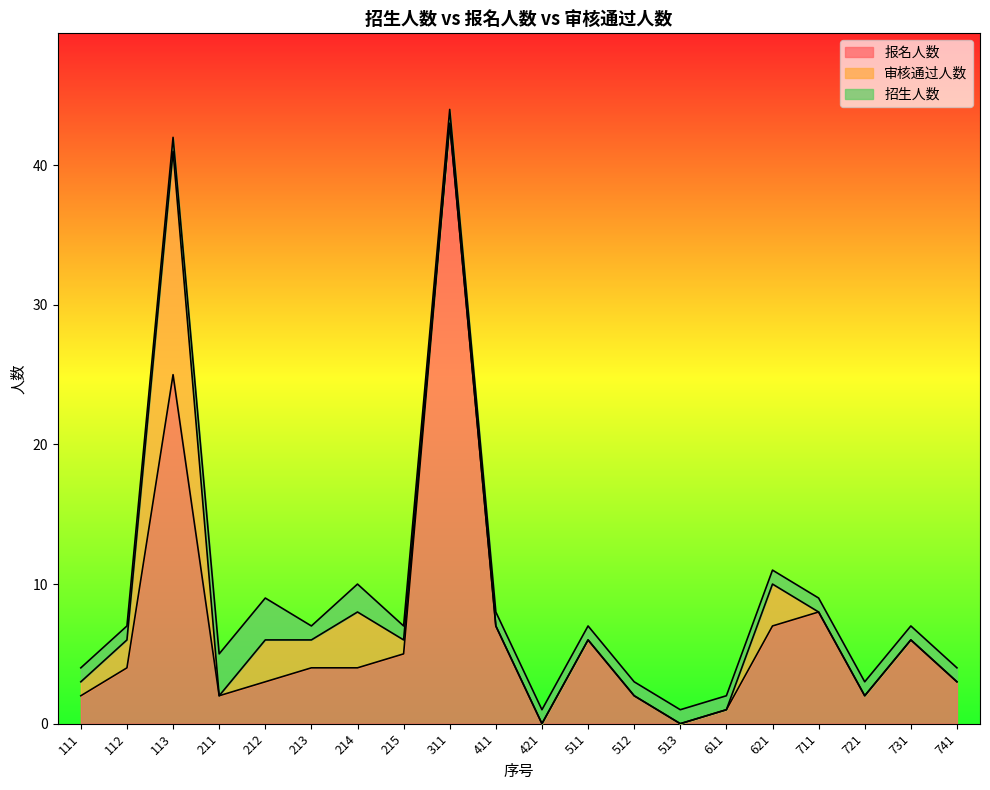

What is the average value of the 报名人数 series?

7